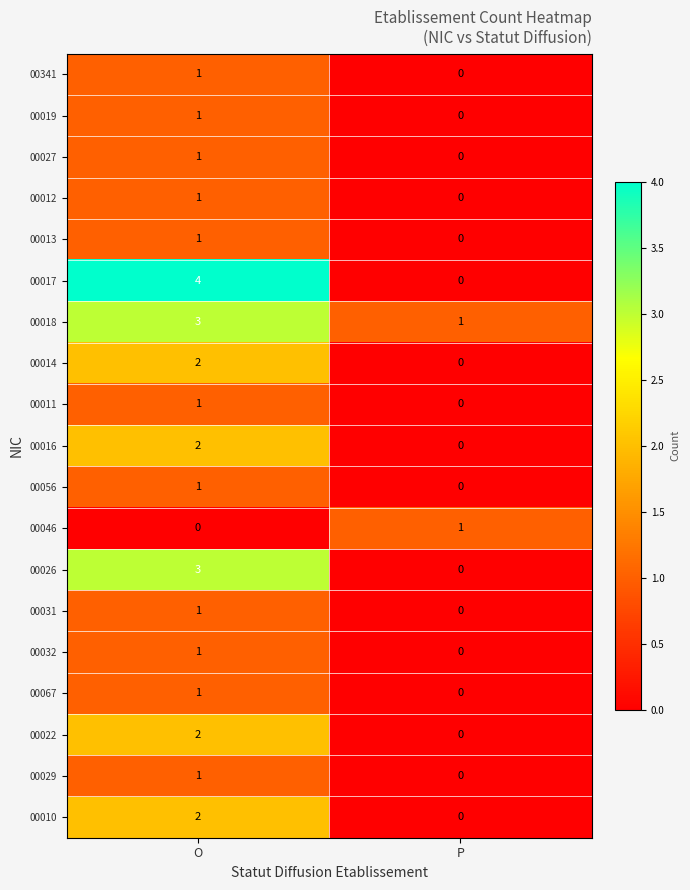

Which category has the highest value across all series?

O